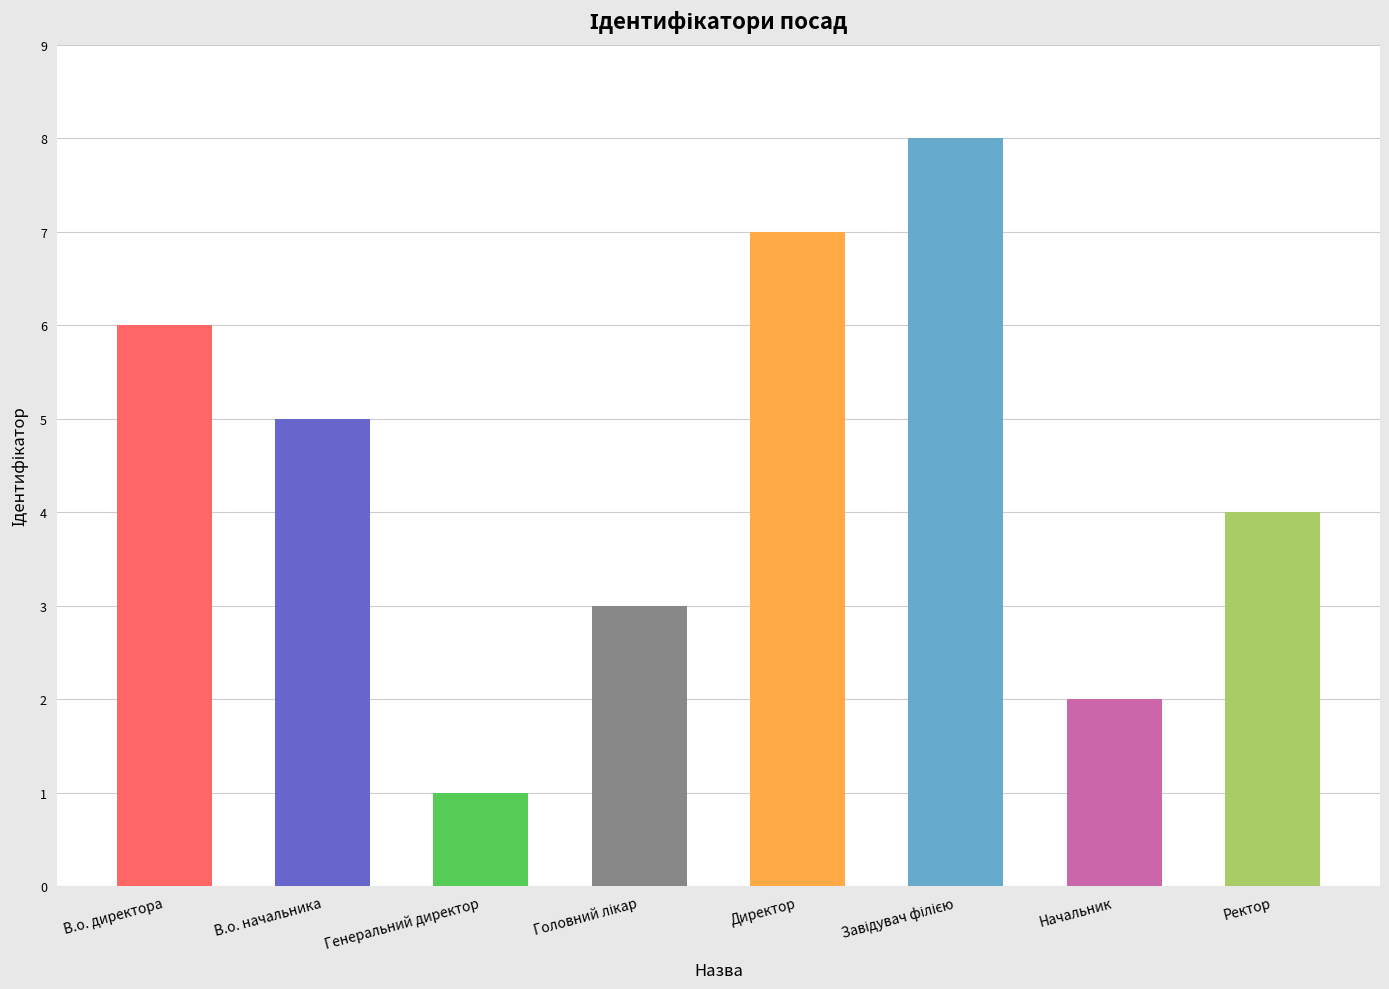

Which has a higher value, В.о. директора or Генеральний директор?

В.о. директора